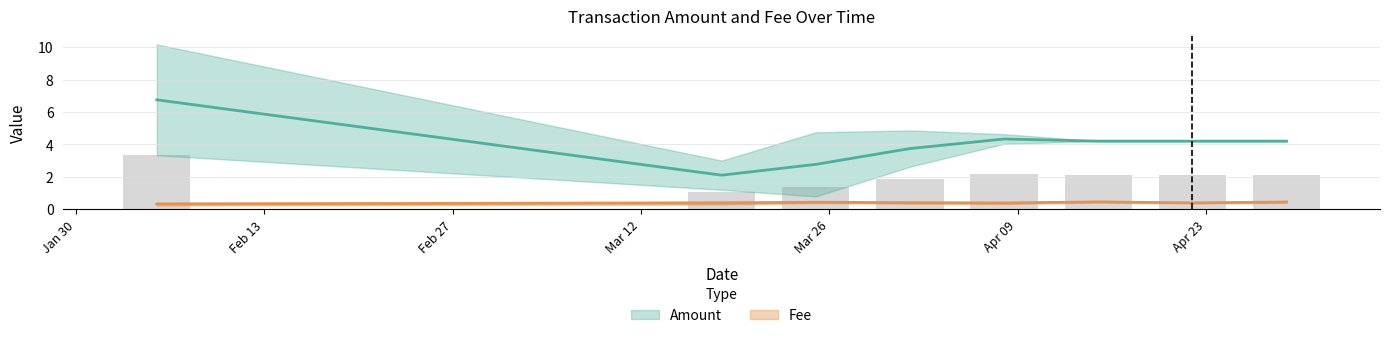

How many distinct data groups are displayed?

2